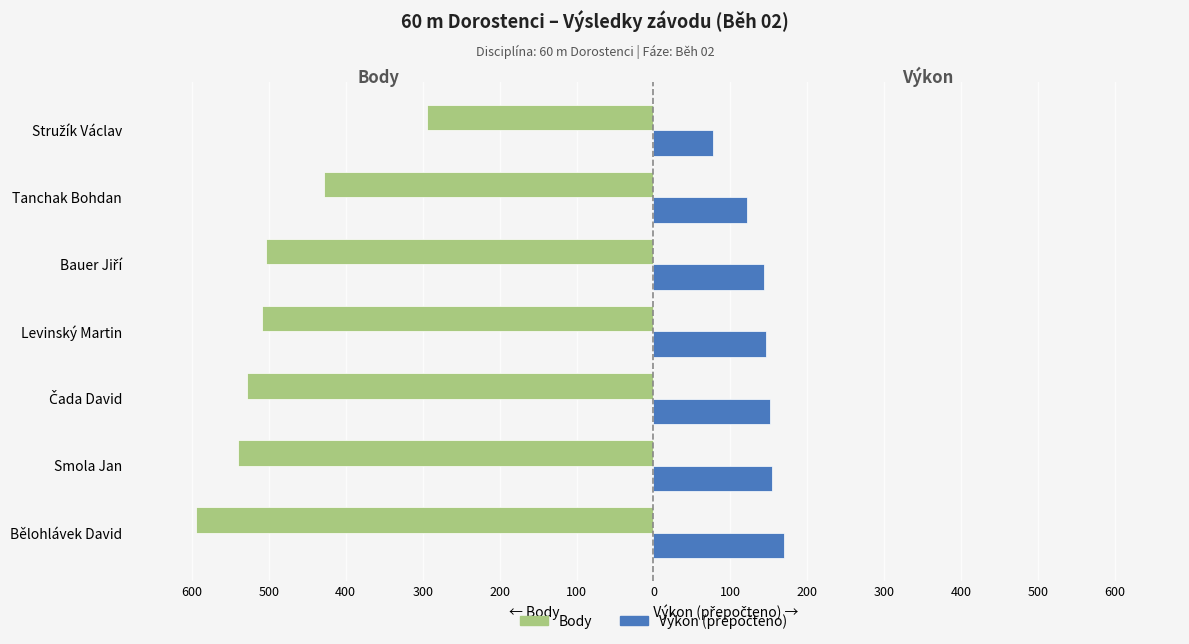

What is the difference between the maximum and minimum values in the Výkon (přepočteno) series?

92.8